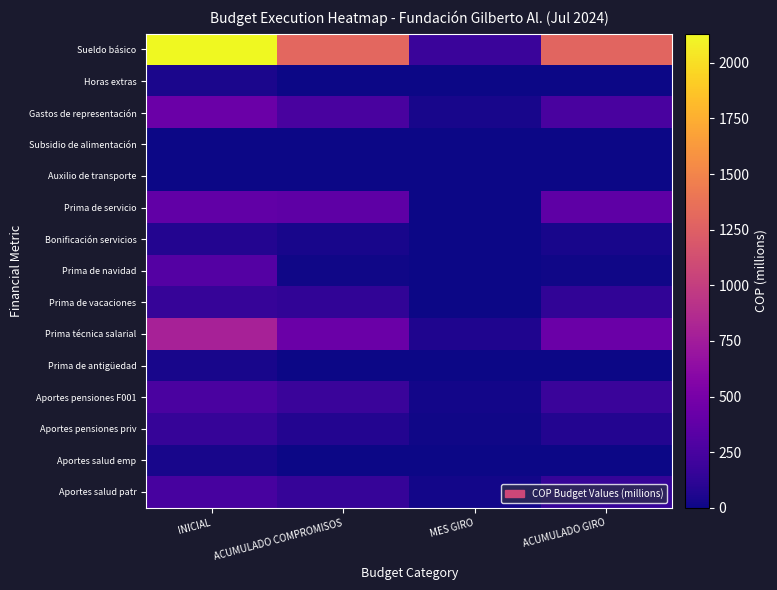

What is the difference between the highest and lowest values at ACUMULADO COMPROMISOS?

1298.0